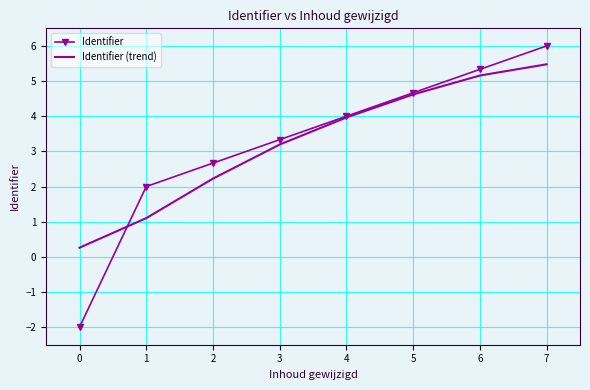

What is the difference between the Identifier (trend) values at 2 and 4?

1.7